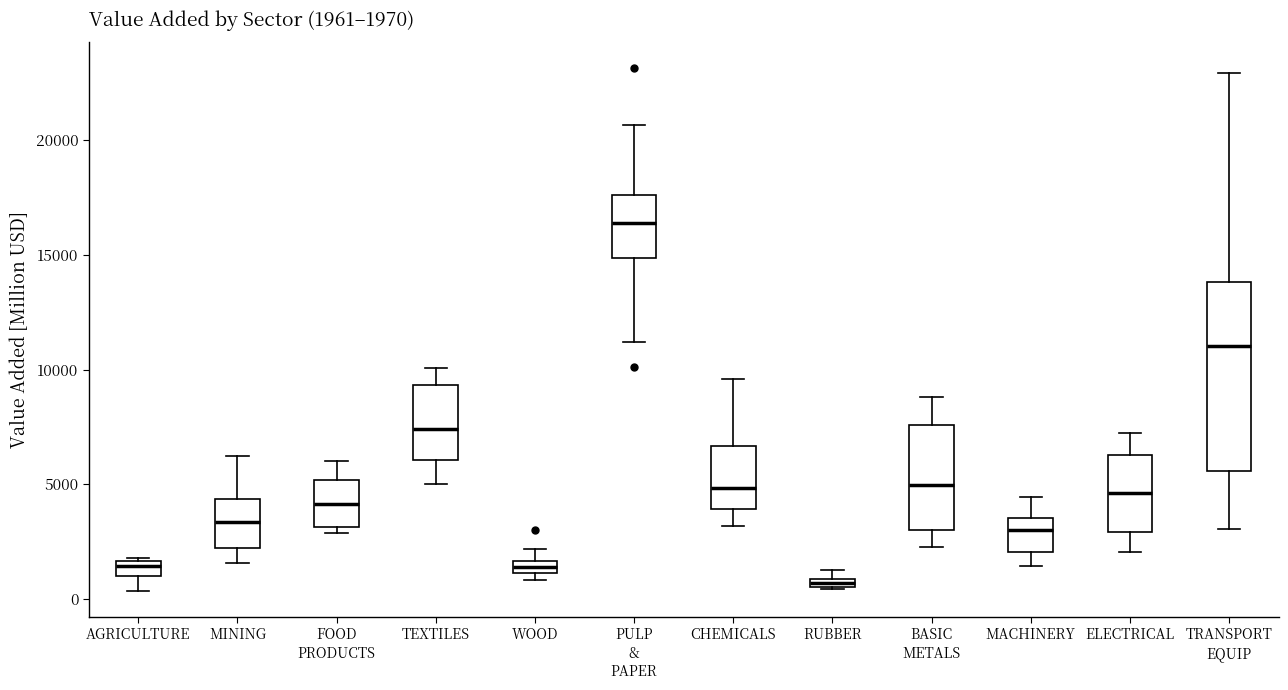

Comparing the boxes themselves (not the whiskers), which one is the tallest?

TRANSPORT EQUIP